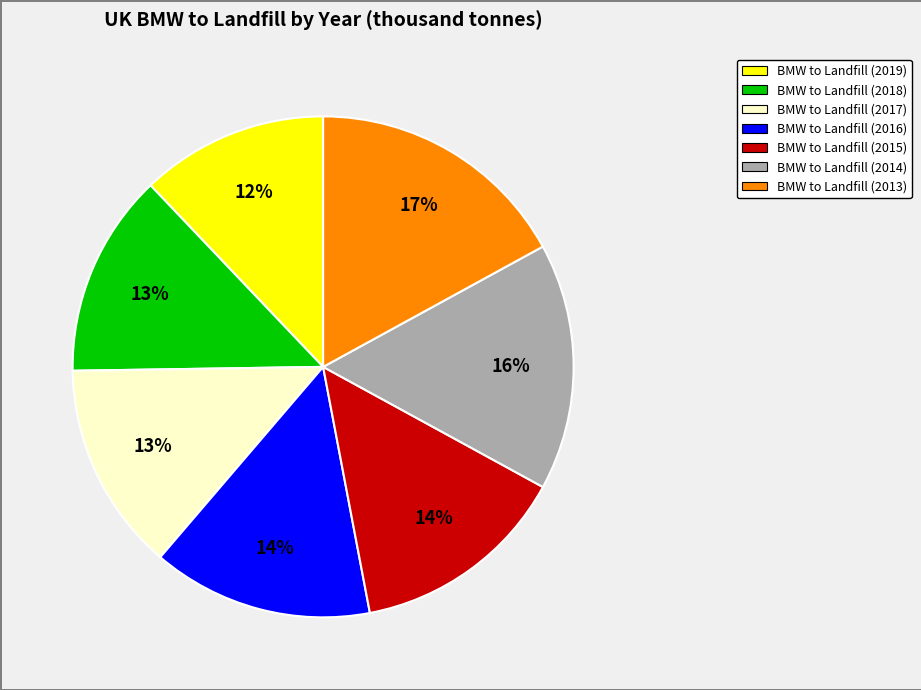

To the nearest percent, what percentage of the pie is BMW to Landfill (2019)?

12%